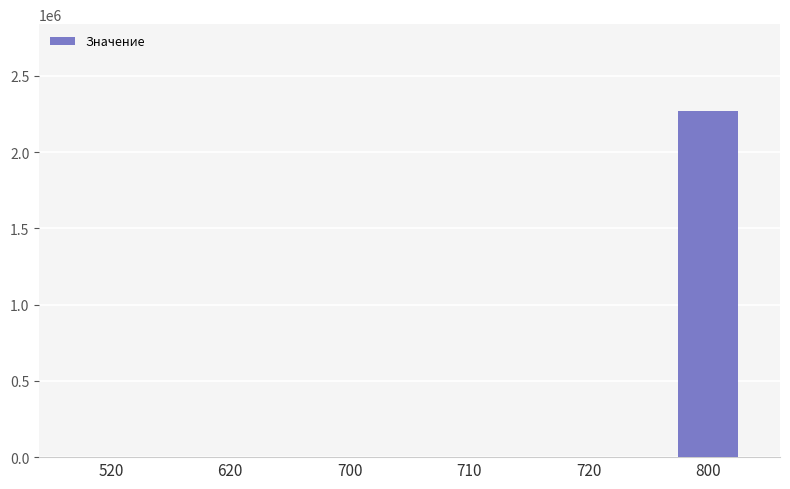

What is the average value?

378417.8